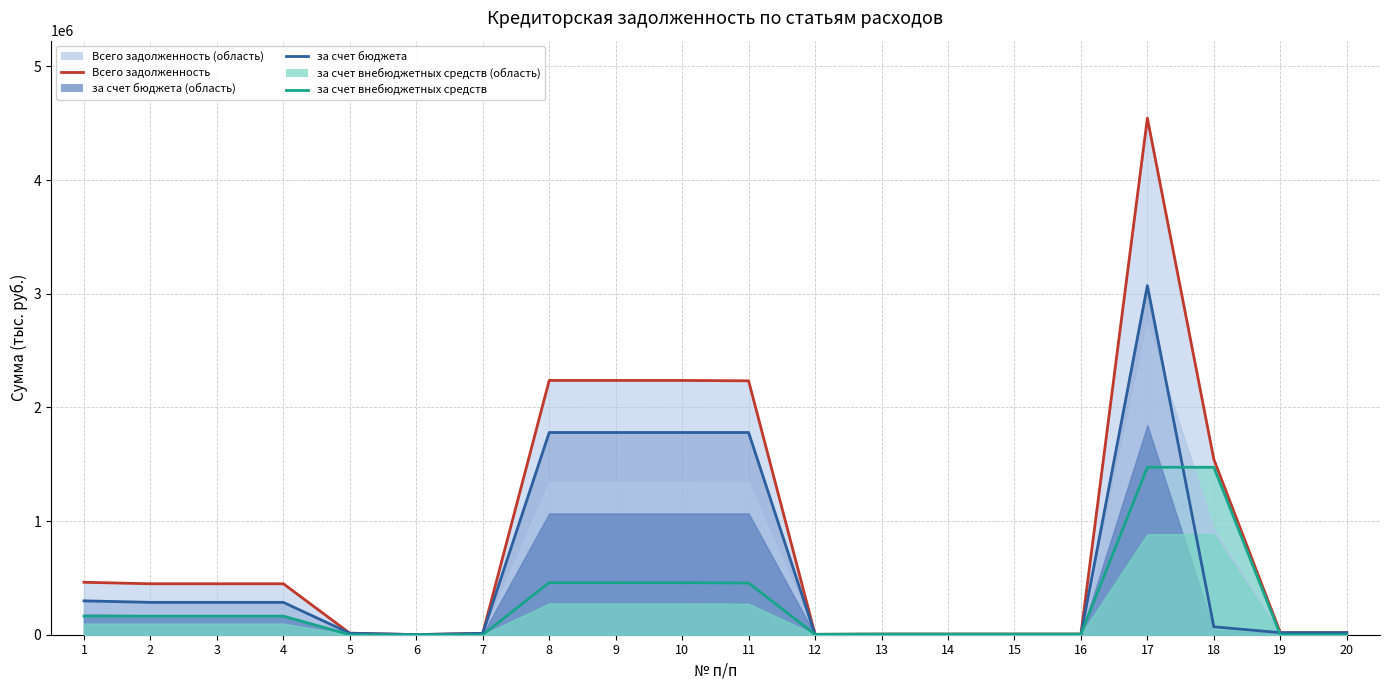

At which category is the sum across all series the highest?

17